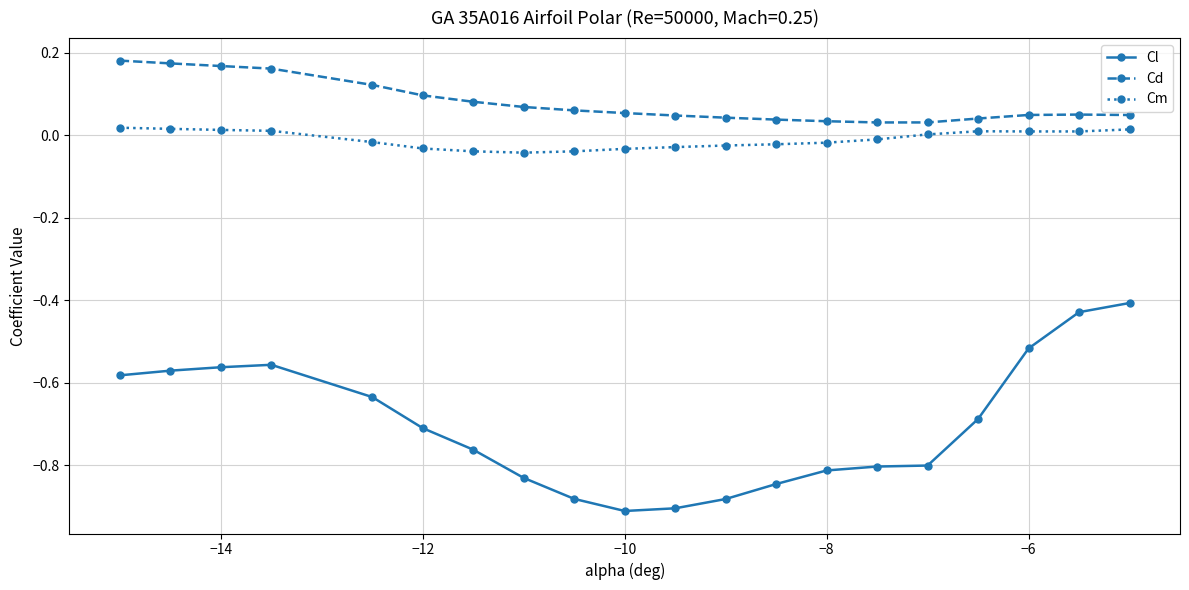

True or false: Cm and Cl cross at least once.

False